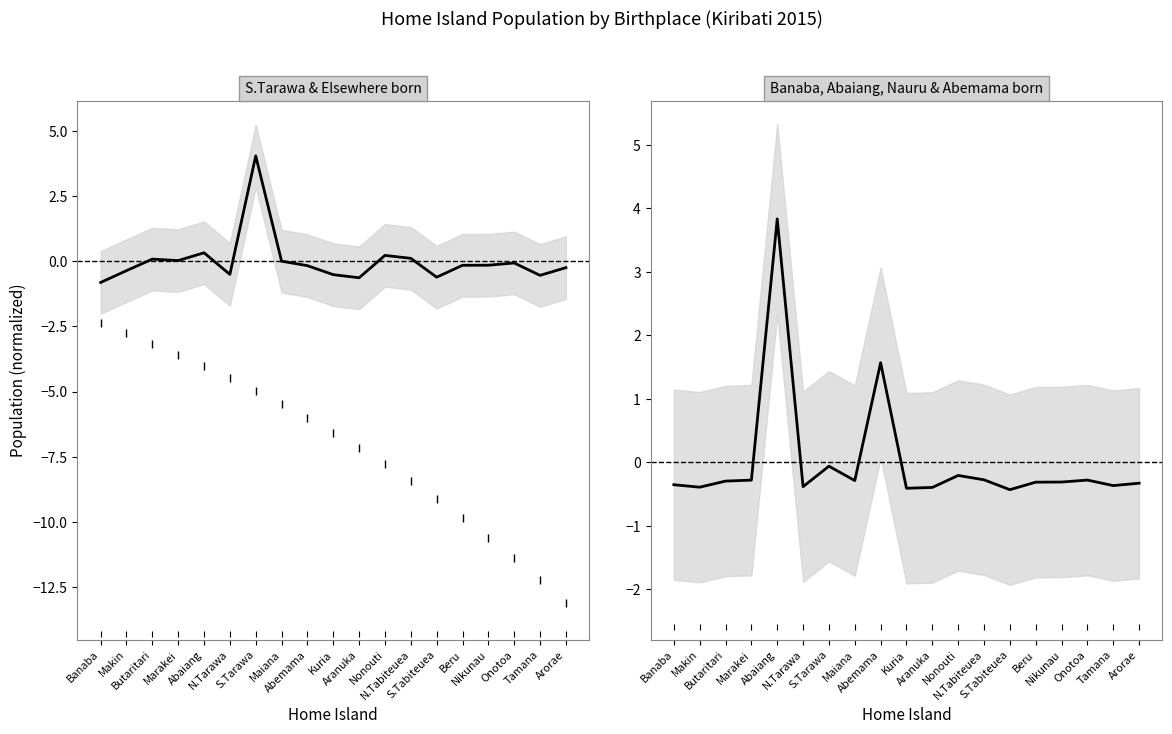

How many intersections are there between S.Tarawa and Banaba/Abaiang/Nauru/Abemama?

9